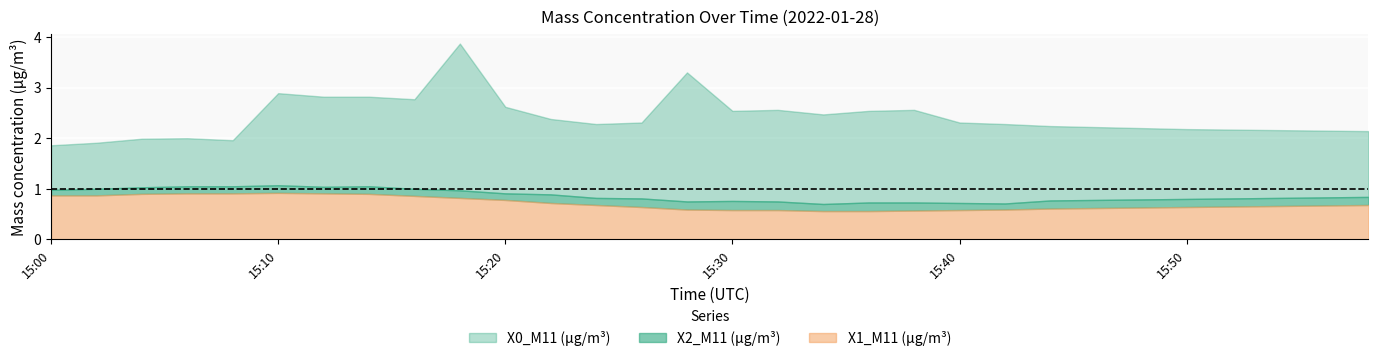

Where is X0_M11 (μg/m³) nearest to the value 2?

15:06